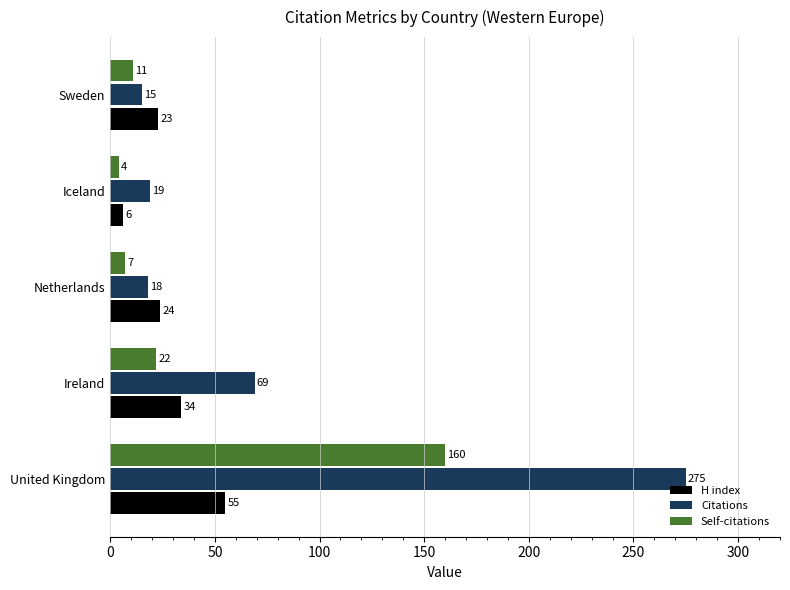

Is the value of Citations at Sweden greater than the value of H index at United Kingdom?

No